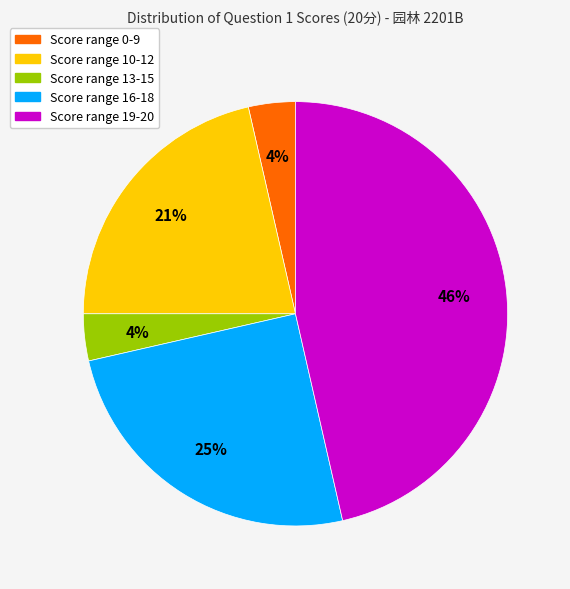

Is there any slice that represents more than half of the pie?

No